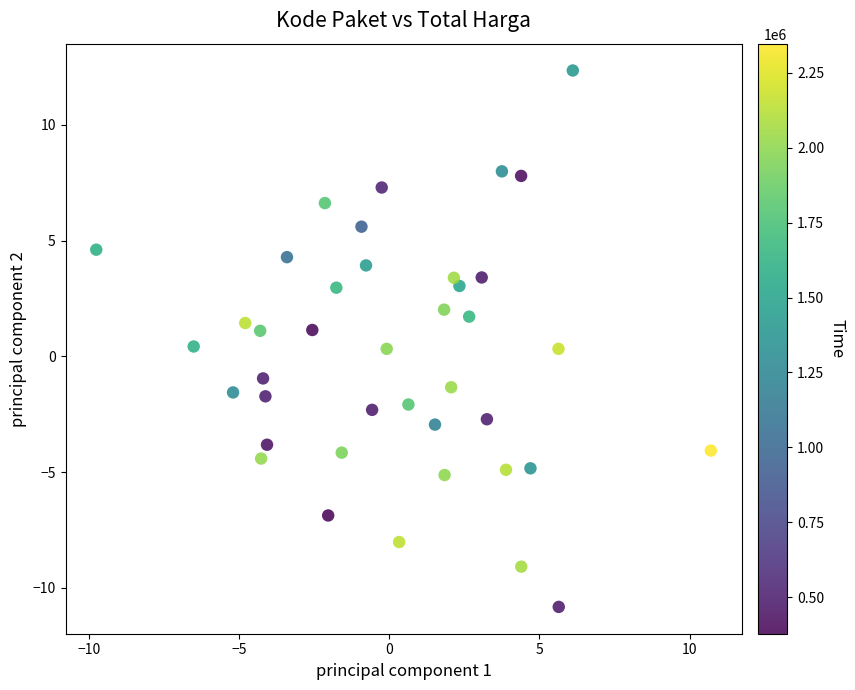

What is the range of Y values (max minus min)?

23.2